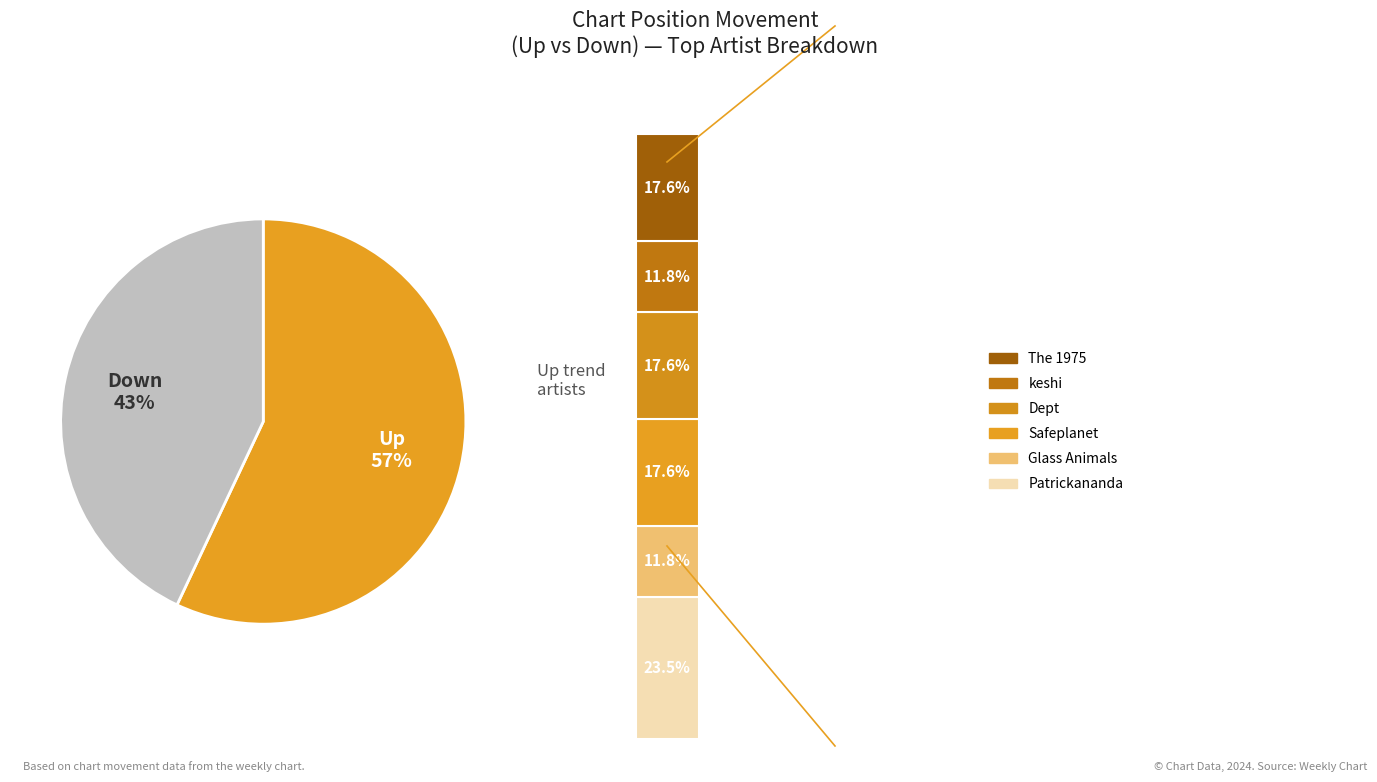

Is the sum of down and up greater than half?

Yes